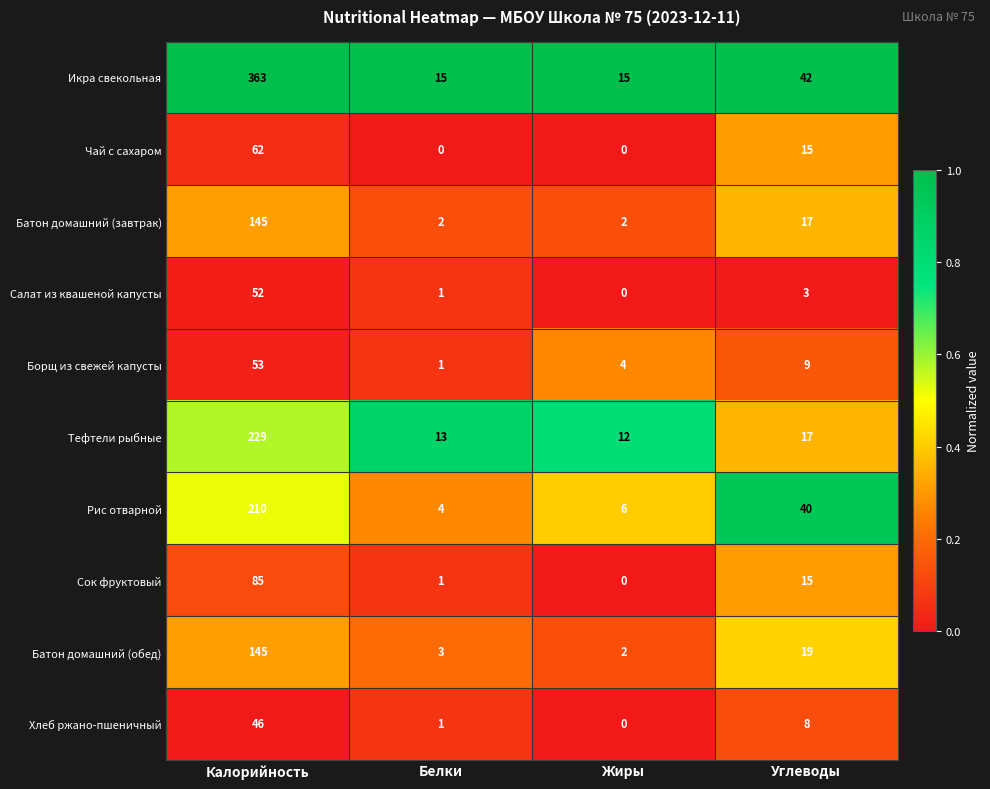

What is the difference between the highest and lowest values at Углеводы?

39